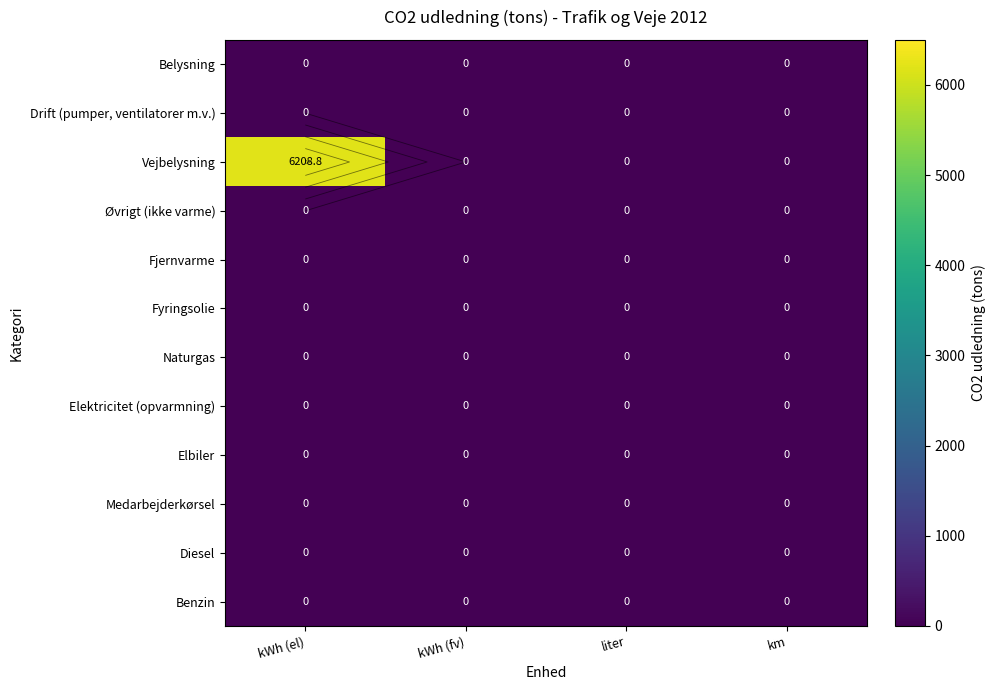

Where is Diesel nearest to the value 0?

kWh (el)